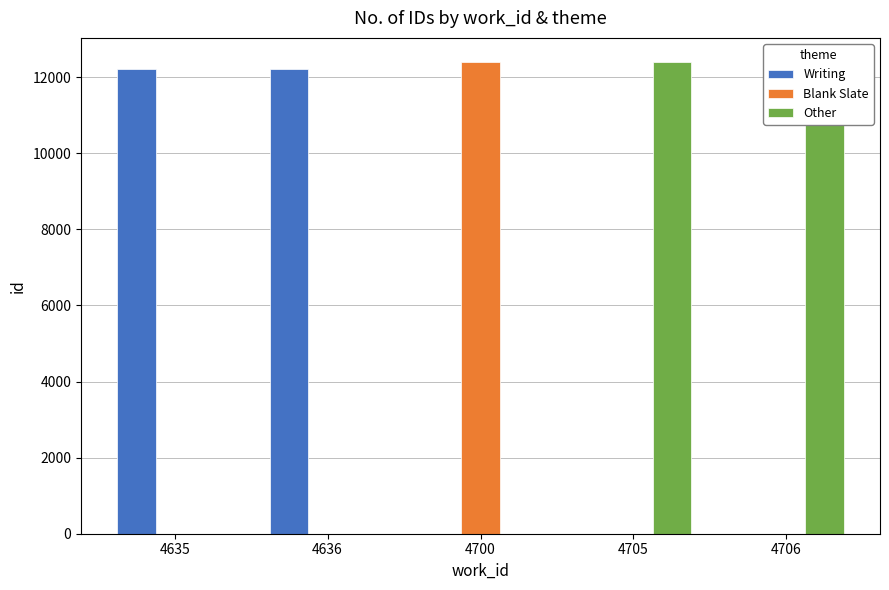

What is the spread (max minus min) of values at 4700?

12402